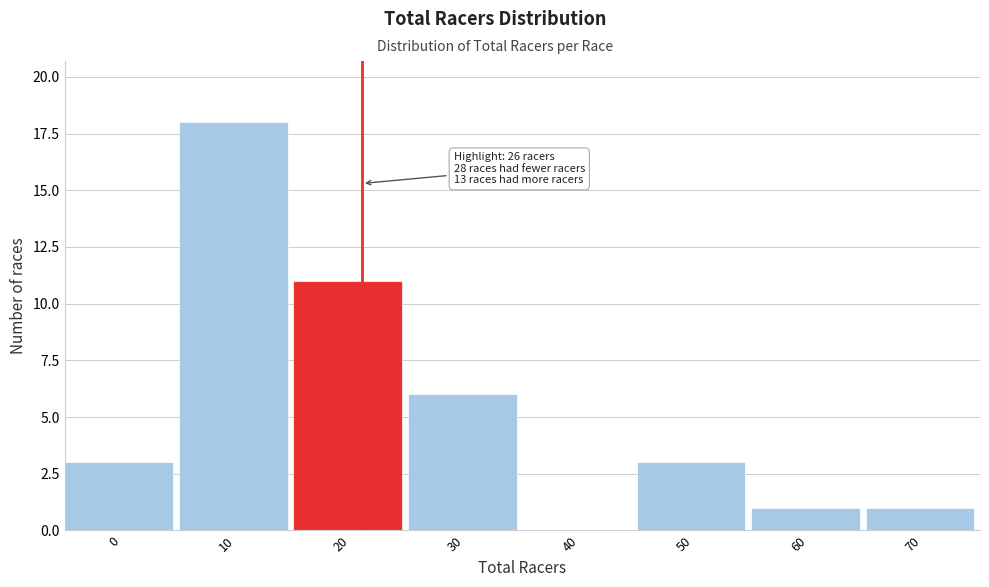

Reading left to right, what are all the values shown in this chart?

0=3	10=18	20=11	30=6	40=0	50=3	60=1	70=1